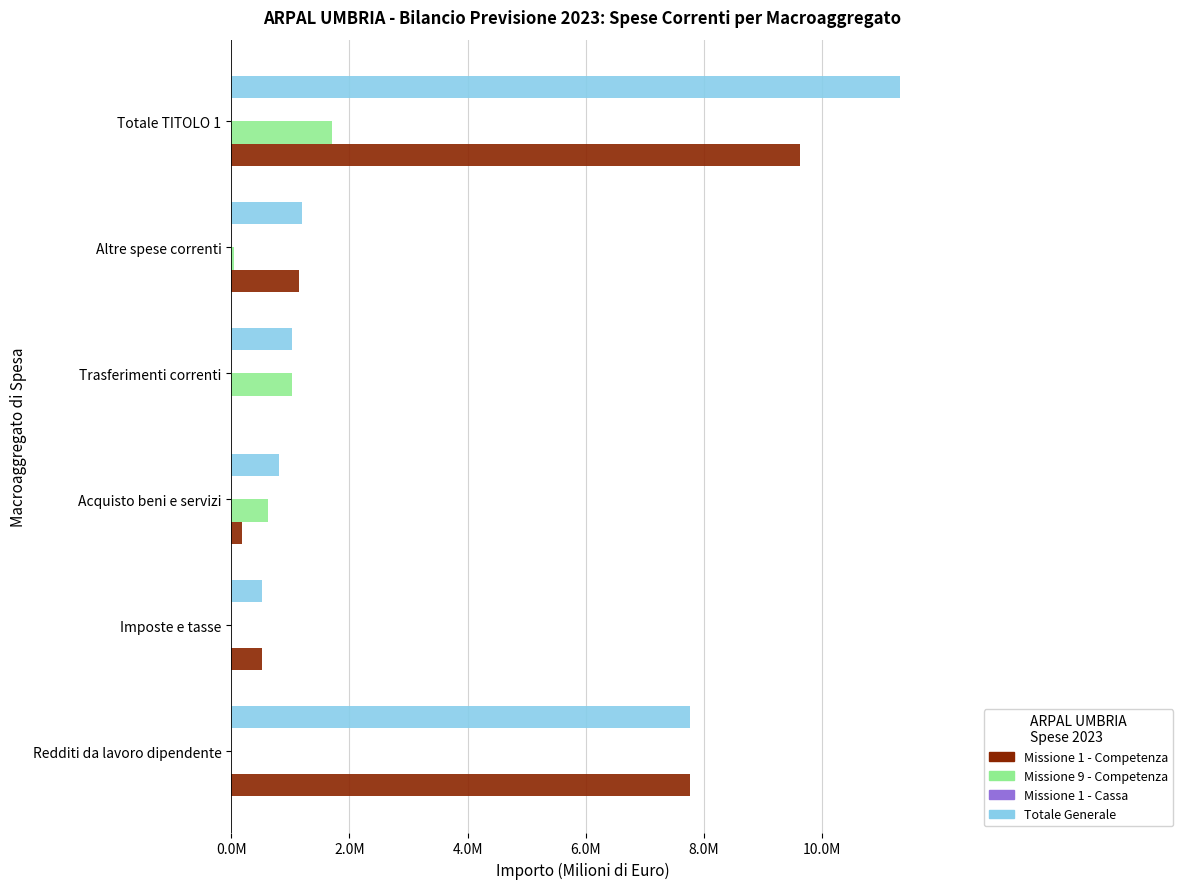

What is the difference between the second highest and minimum values in the Missione 9 - Competenza series?

1.0